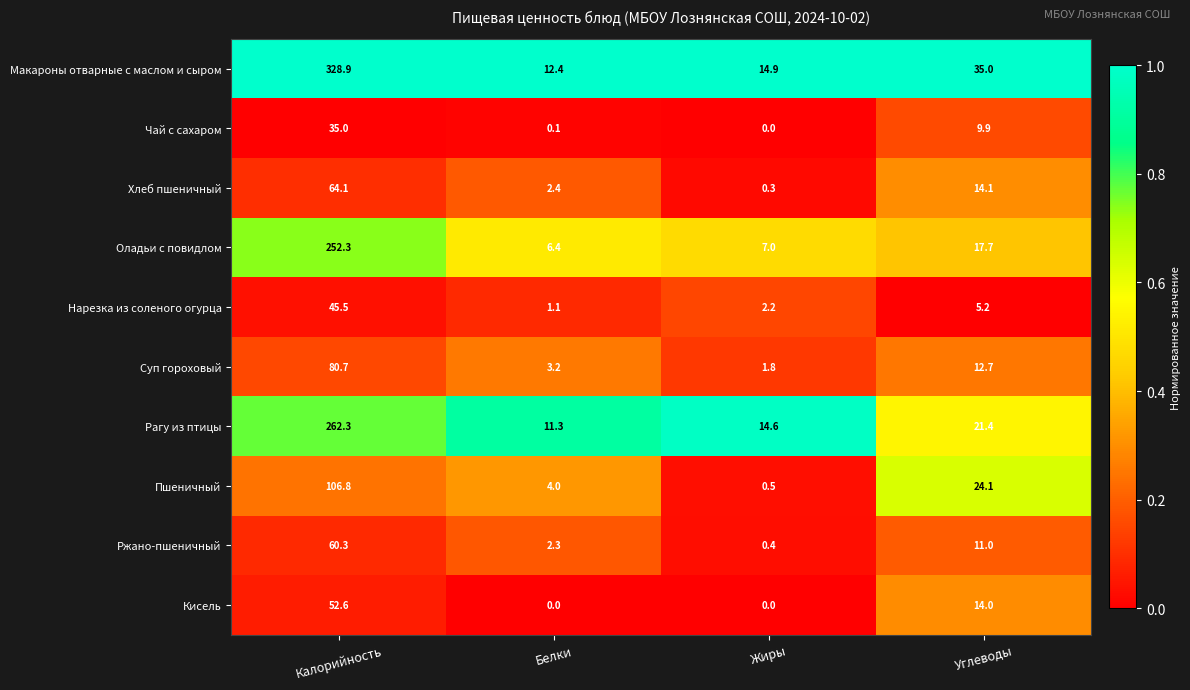

Which series has the largest total across all categories?

Макароны отварные с маслом и сыром